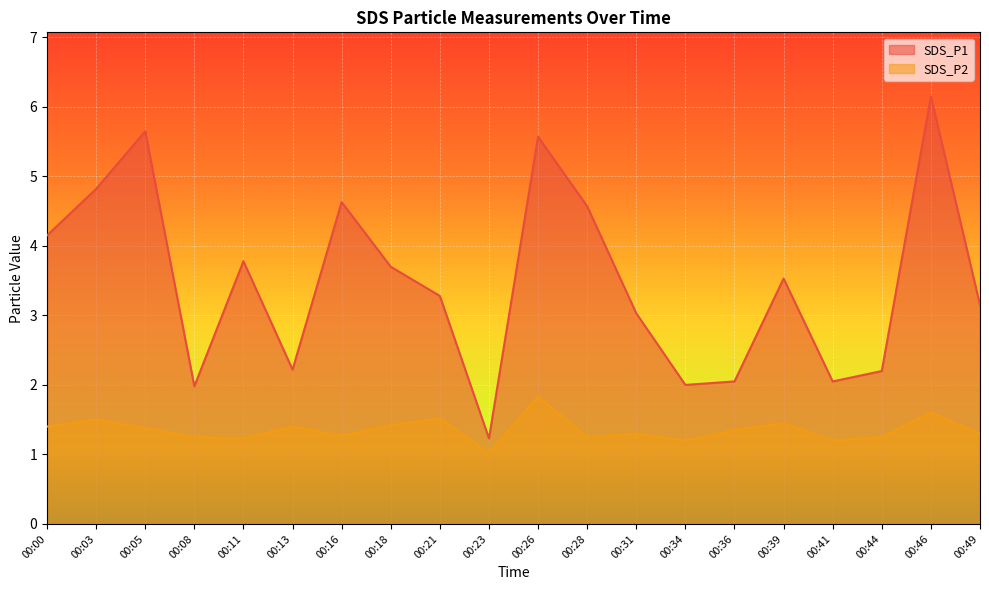

True or false: SDS_P2 and SDS_P1 cross at least once.

False